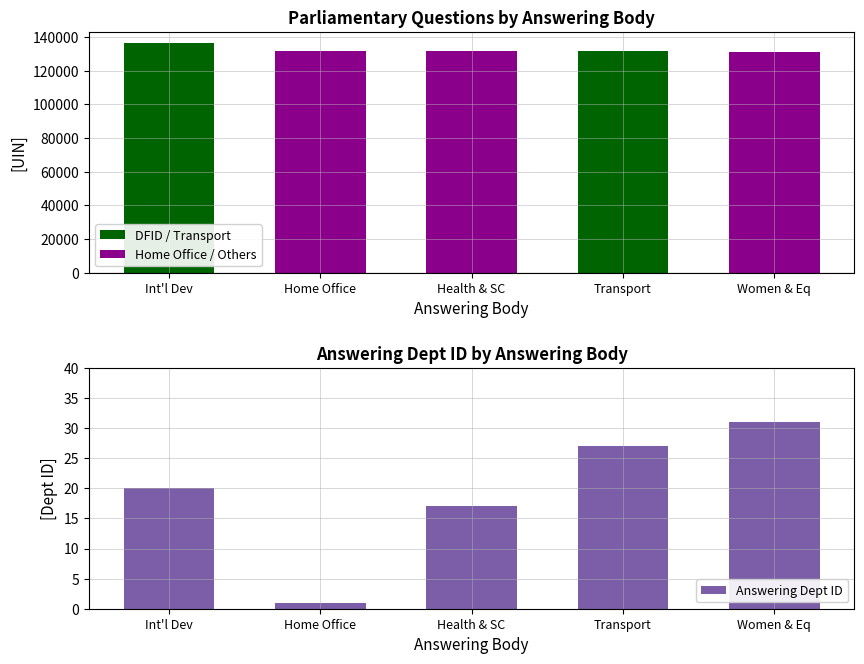

Rank the series at Home Office from lowest to highest value.

Answering Dept ID, UIN